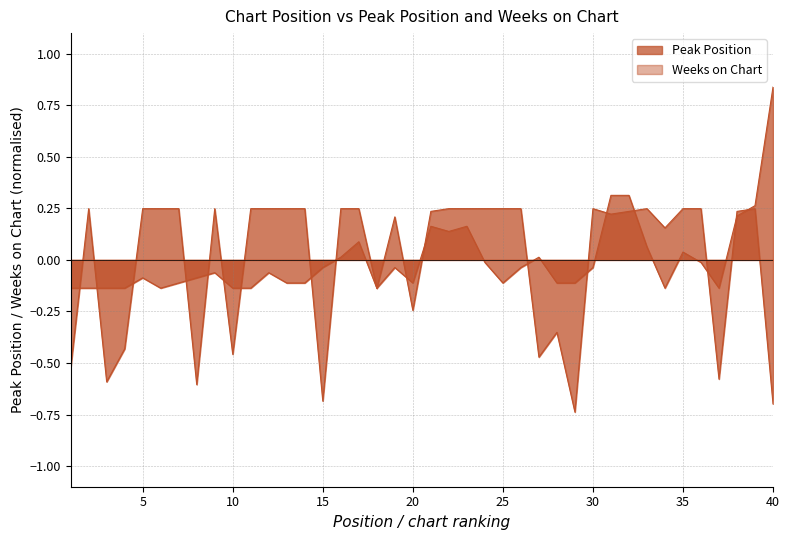

The value of Weeks on Chart at 25 is 0.1. True or false?

False